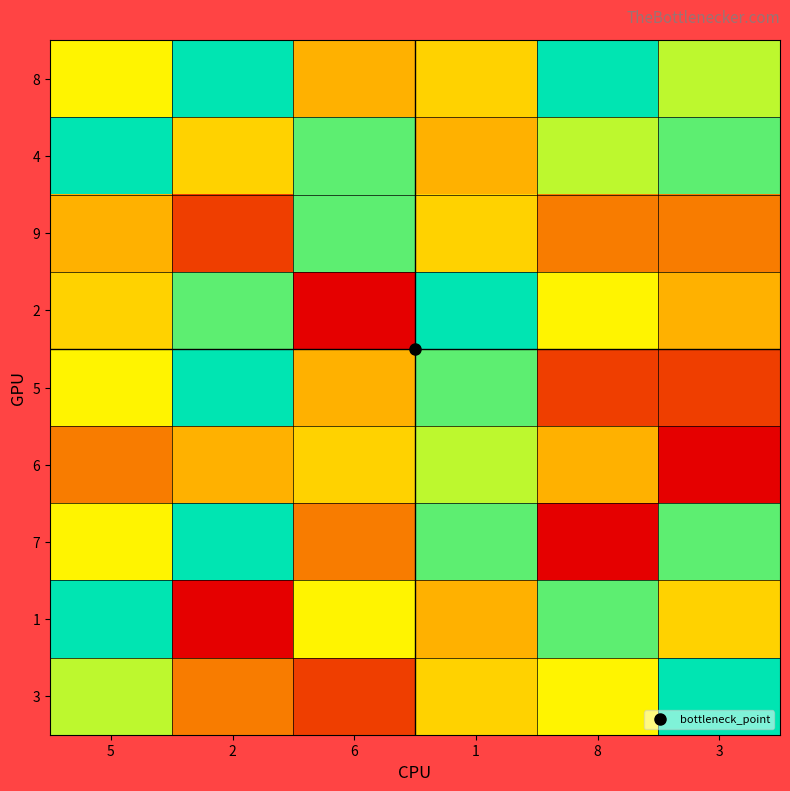

Count the number of categories in the chart.

6